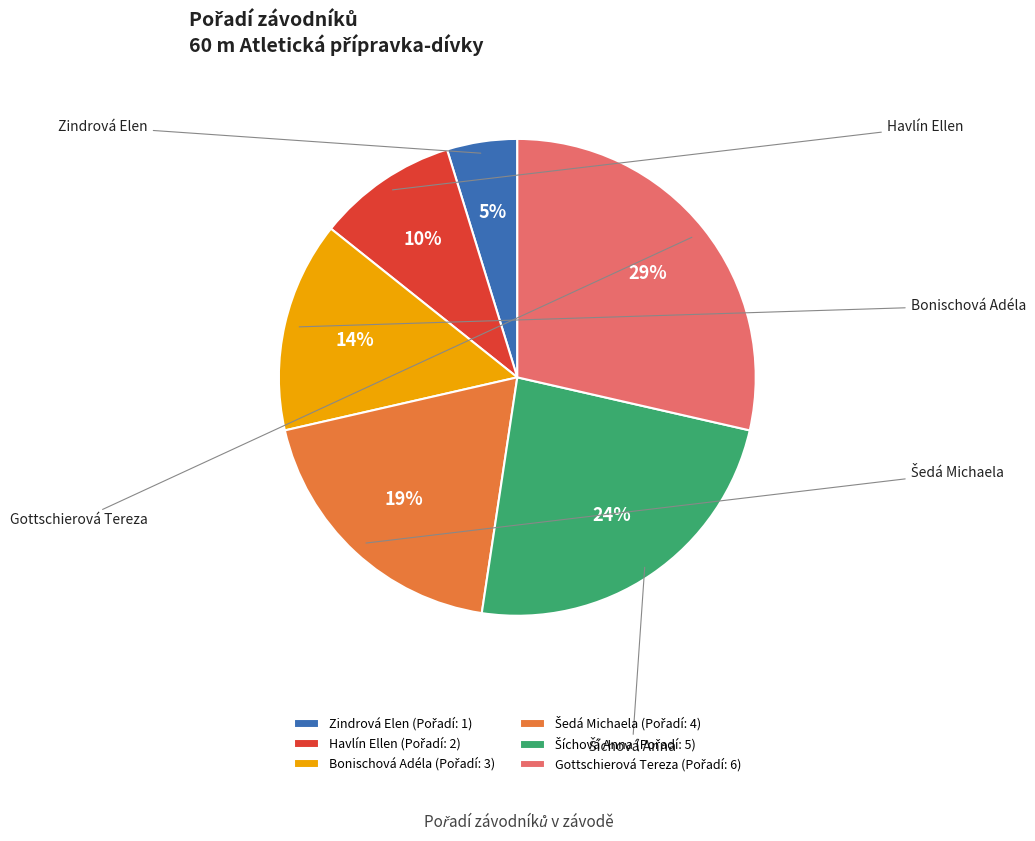

How many slices are in this pie chart?

6